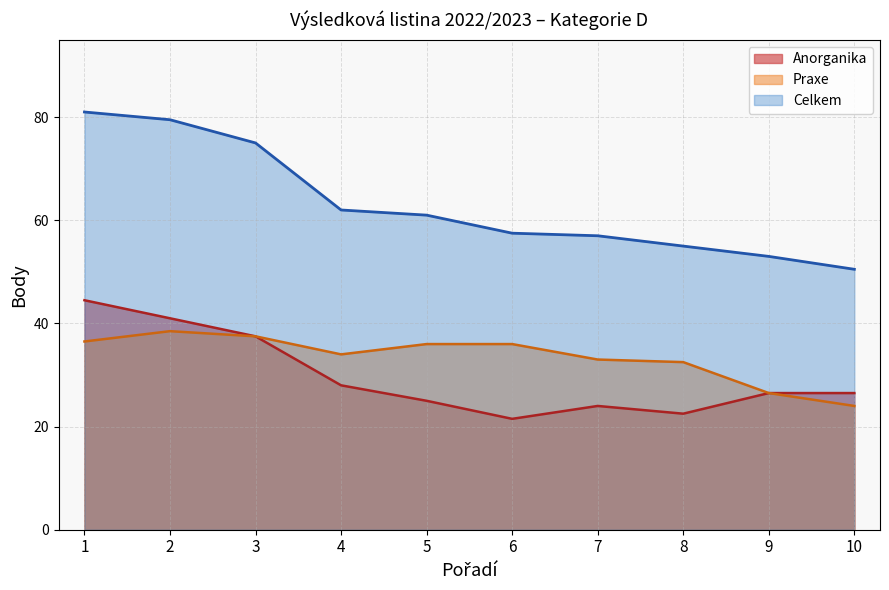

The value of Celkem at 8 is 87.8. True or false?

False